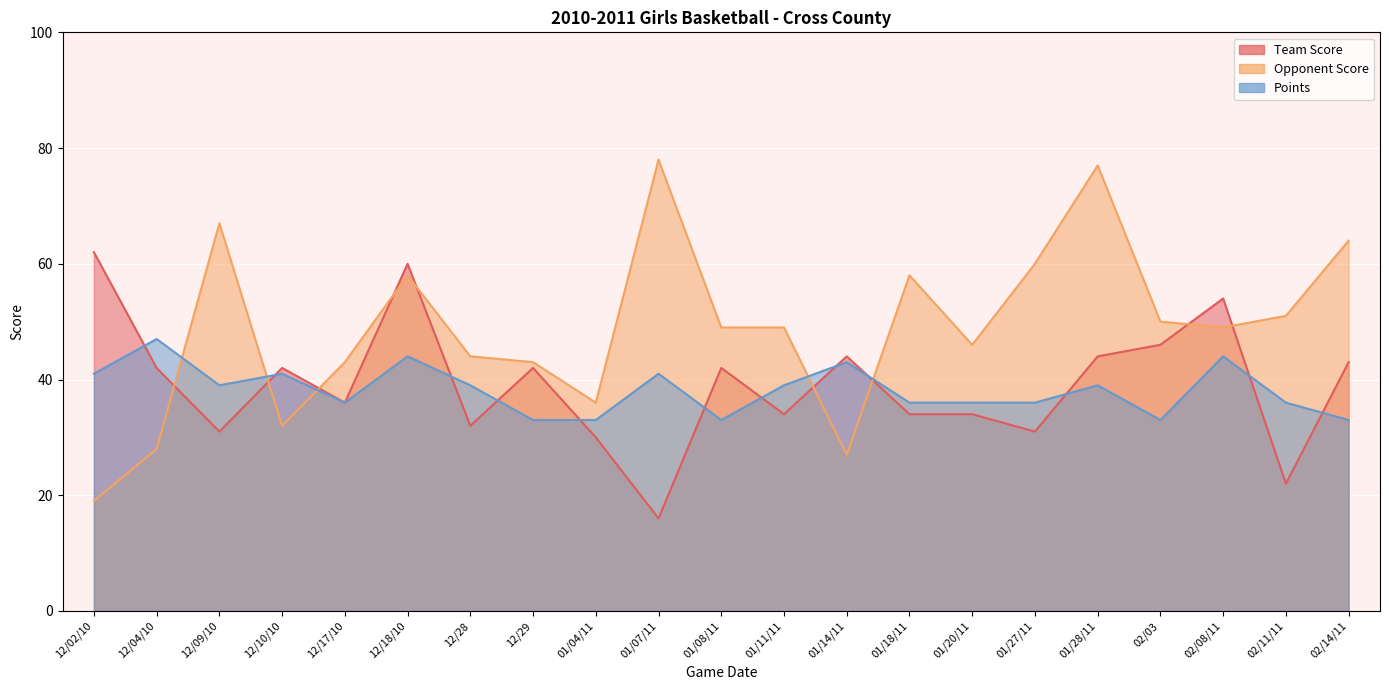

Reading left to right, transcribe all the data shown in this chart.

Team Score: 12/02/10=62	12/04/10=42	12/09/10=31	12/10/10=42	12/17/10=36	12/18/10=60	12/28=32	12/29=42	01/04/11=30	01/07/11=16	01/08/11=42	01/11/11=34	01/14/11=44	01/18/11=34	01/20/11=34	01/27/11=31	01/28/11=44	02/03=46	02/08/11=54	02/11/11=22	02/14/11=43
Opponent Score: 12/02/10=19	12/04/10=28	12/09/10=67	12/10/10=32	12/17/10=43	12/18/10=58	12/28=44	12/29=43	01/04/11=36	01/07/11=78	01/08/11=49	01/11/11=49	01/14/11=27	01/18/11=58	01/20/11=46	01/27/11=60	01/28/11=77	02/03=50	02/08/11=49	02/11/11=51	02/14/11=64
Points: 12/02/10=41	12/04/10=47	12/09/10=39	12/10/10=41	12/17/10=36	12/18/10=44	12/28=39	12/29=33	01/04/11=33	01/07/11=41	01/08/11=33	01/11/11=39	01/14/11=43	01/18/11=36	01/20/11=36	01/27/11=36	01/28/11=39	02/03=33	02/08/11=44	02/11/11=36	02/14/11=33